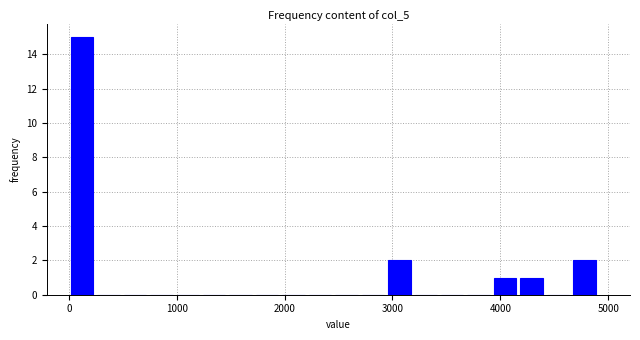

Around what value on the x-axis is the tallest bar? Give the approximate position of its centre, as read against the axis.

100